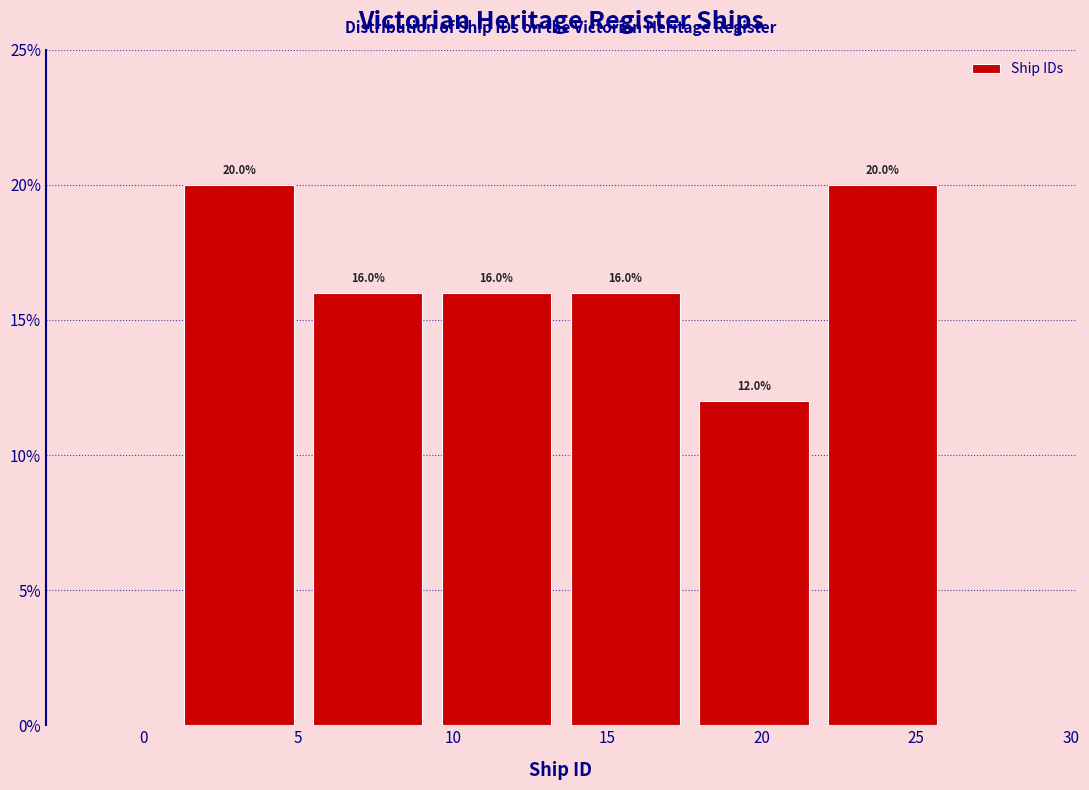

How tall is the bar that spans 5.0 to 9.5 on the x-axis? The bar edges are not printed on the chart, so give them approximately, as read against the axis.

16.0